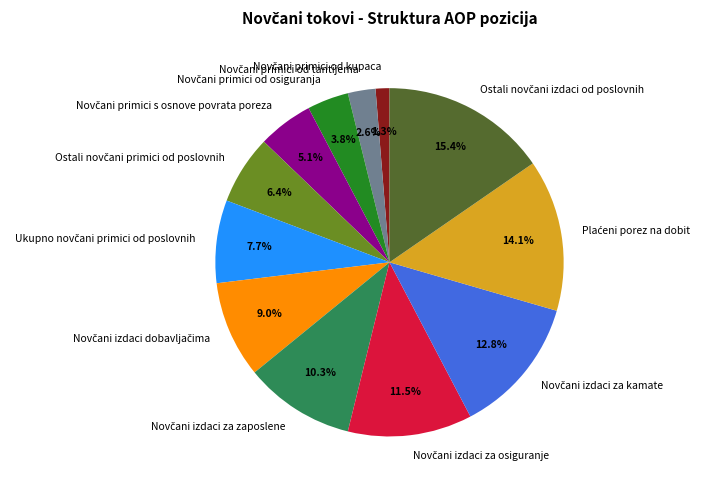

Is there a majority slice in this chart?

No